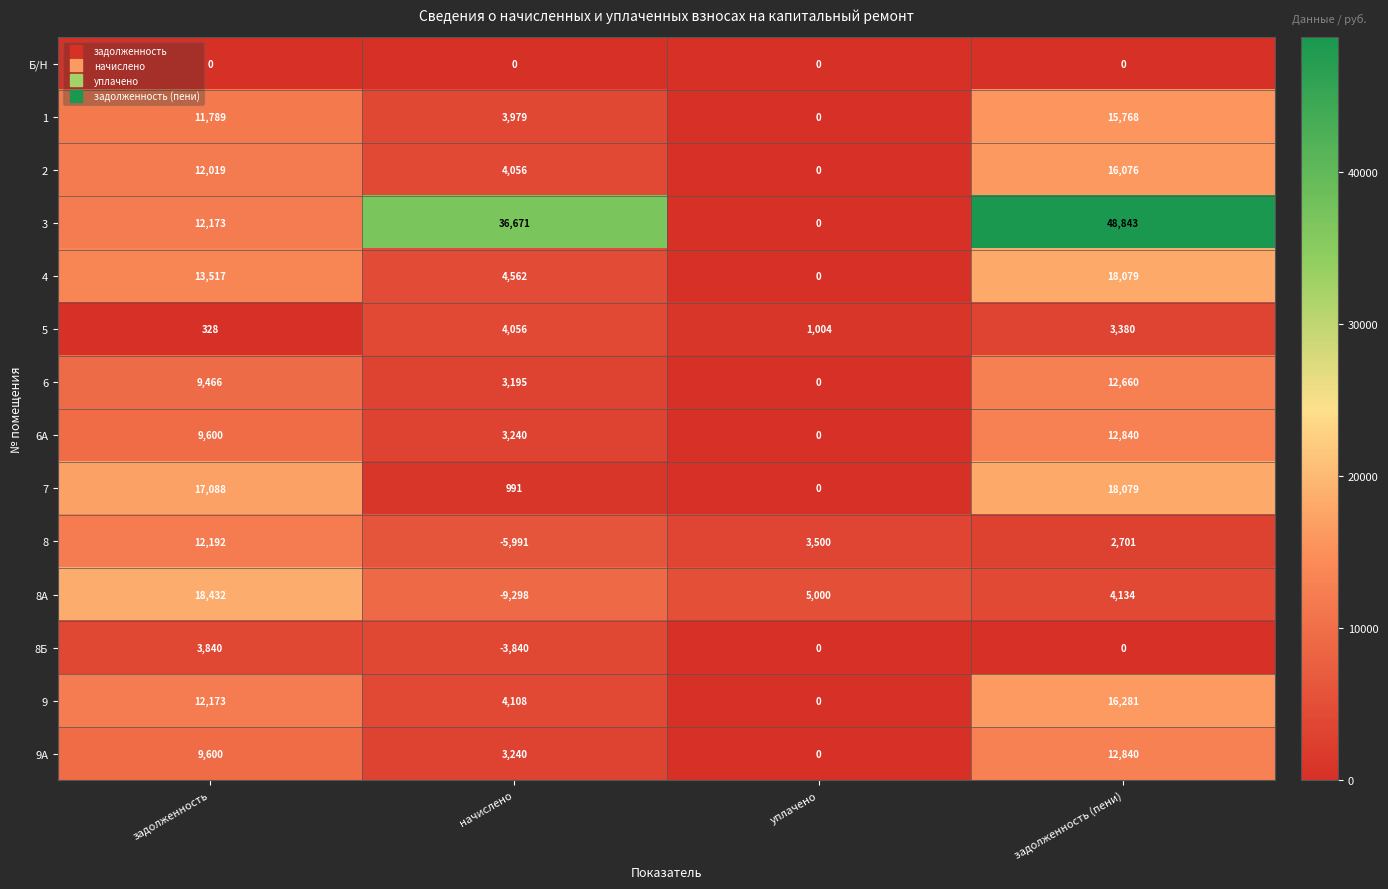

How many distinct data groups are displayed?

14